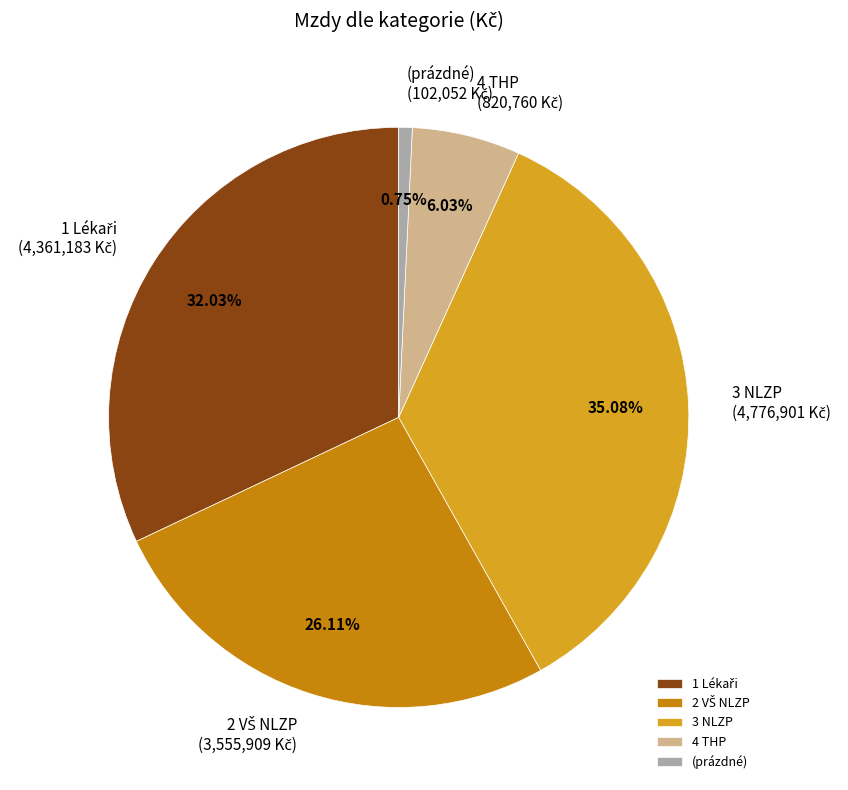

To the nearest percent, what is the average slice percentage?

20%